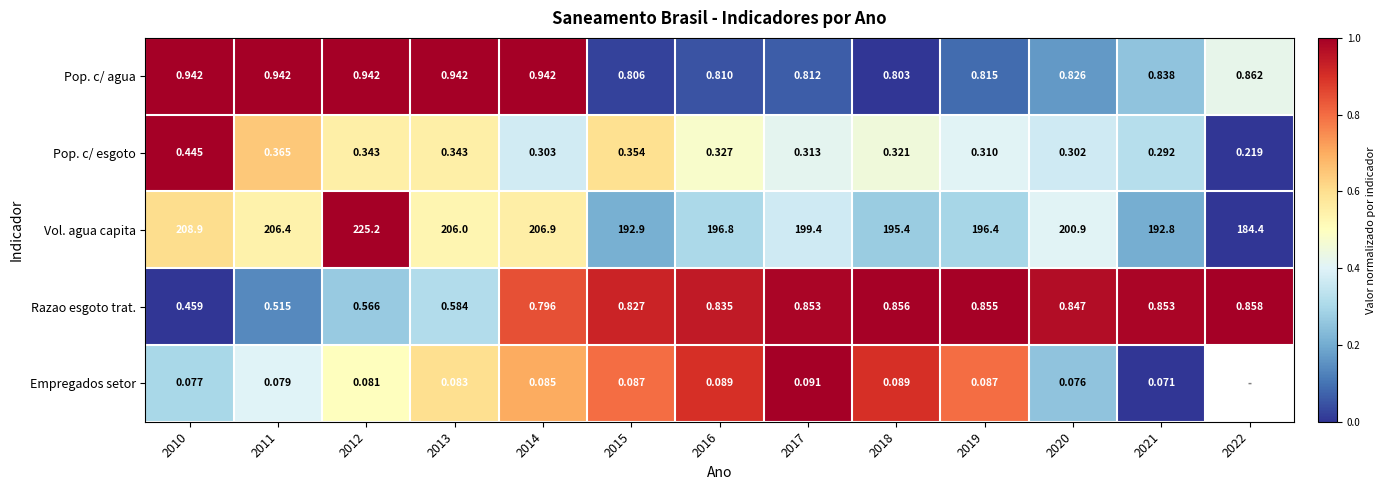

Which category has the lowest value across all series?

2022